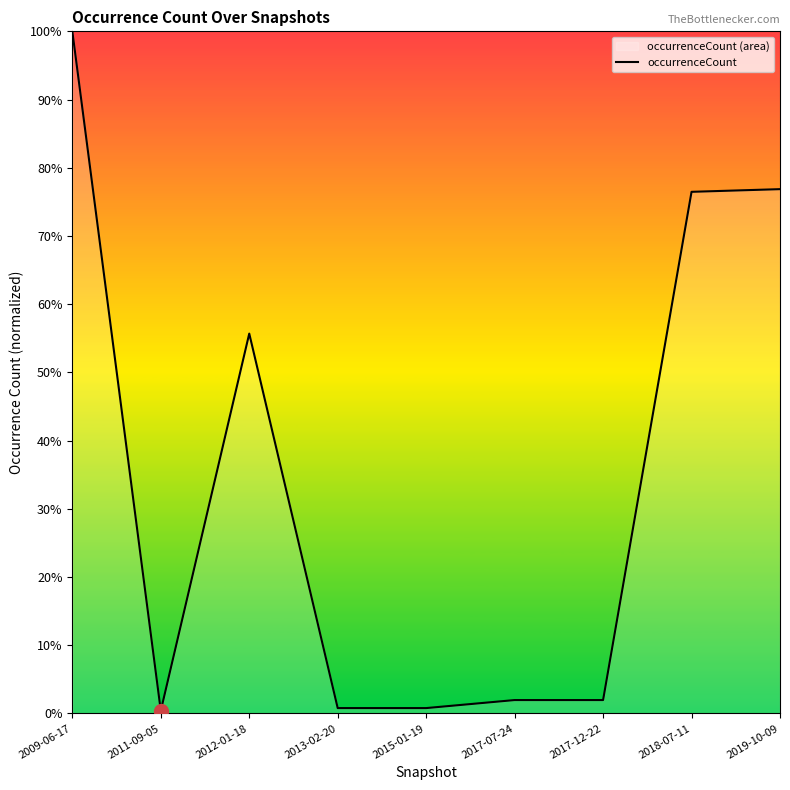

How many lines are shown in the chart?

1